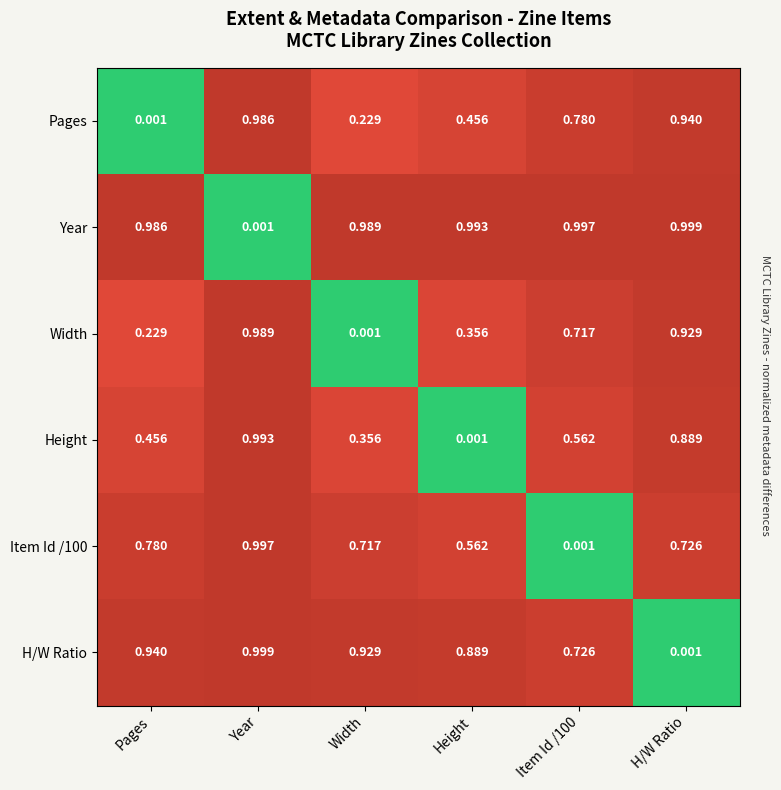

Which category has the highest value in the Pages series?

Year